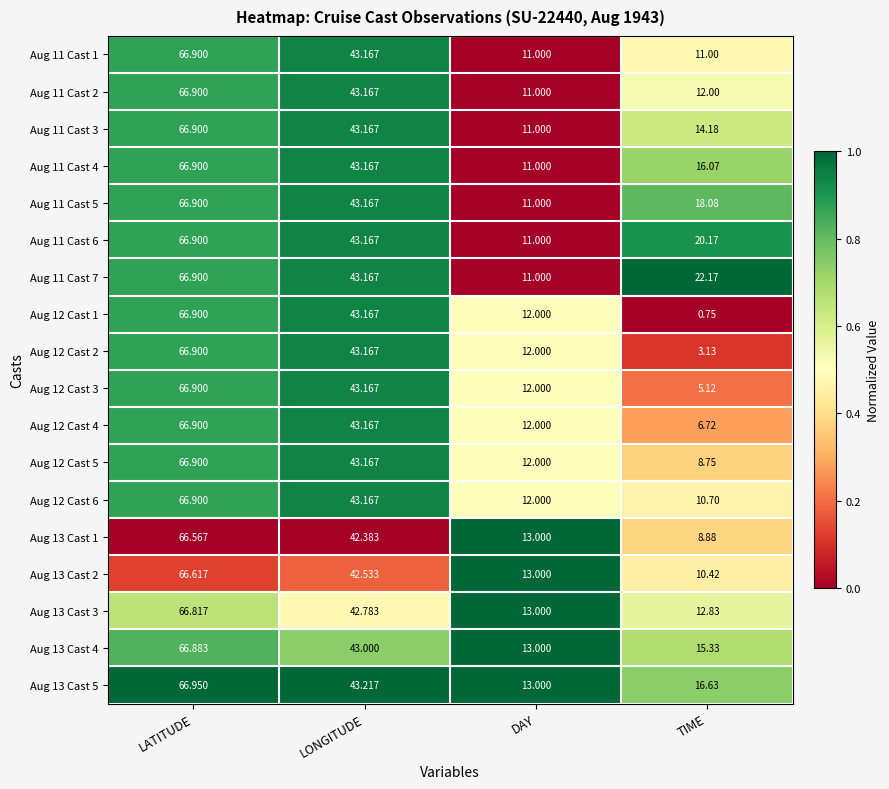

Rank the categories by Aug 12 Cast 6 value from highest to lowest.

LATITUDE, LONGITUDE, DAY, TIME